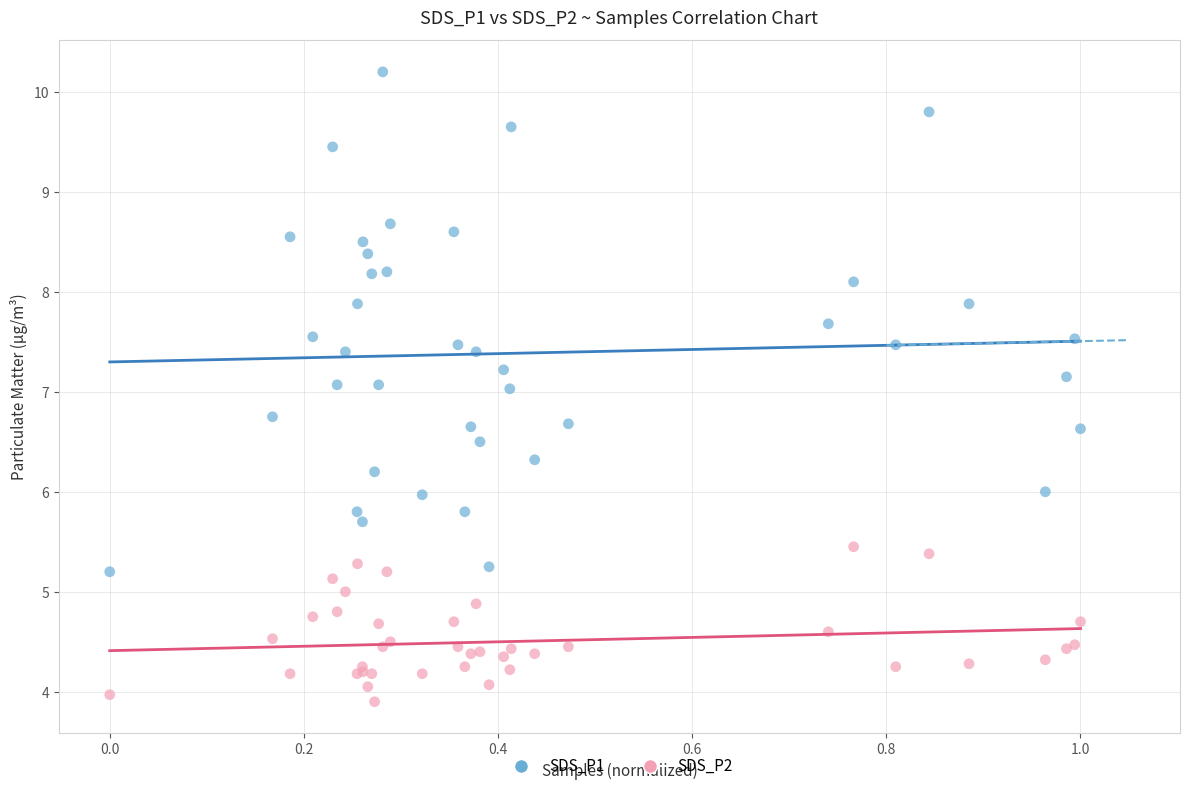

Which series contains the highest Y value?

SDS_P1